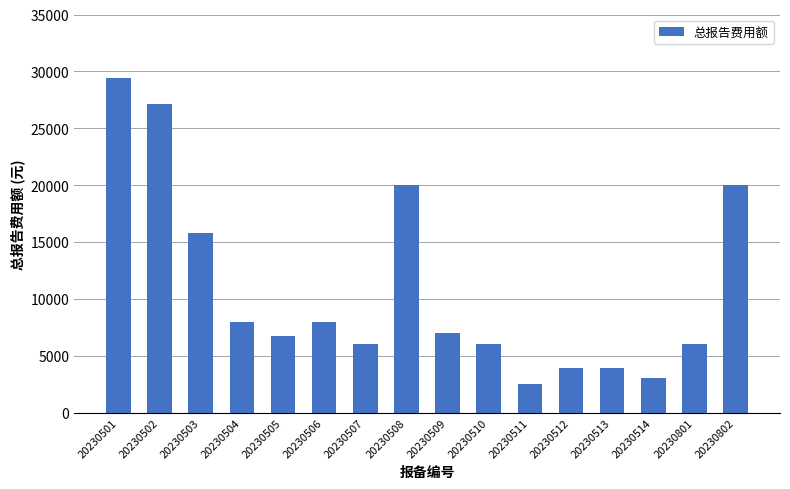

How many data points are less than 7000?

8